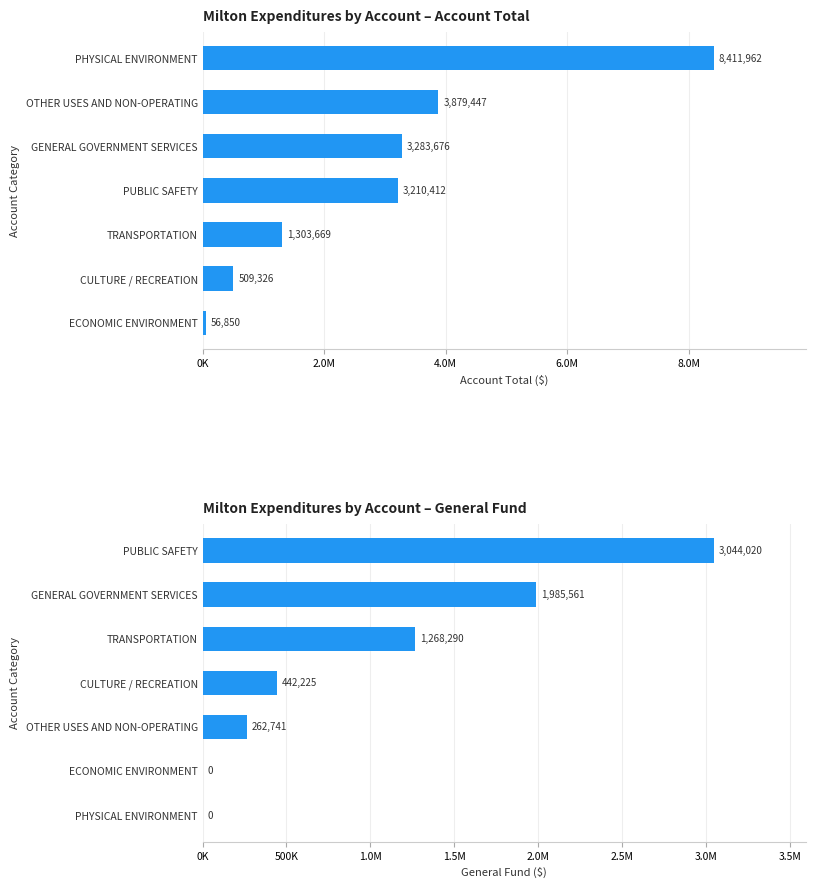

The value of Milton Expenditures by Account – Account Total at PUBLIC SAFETY is 5144783. True or false?

False